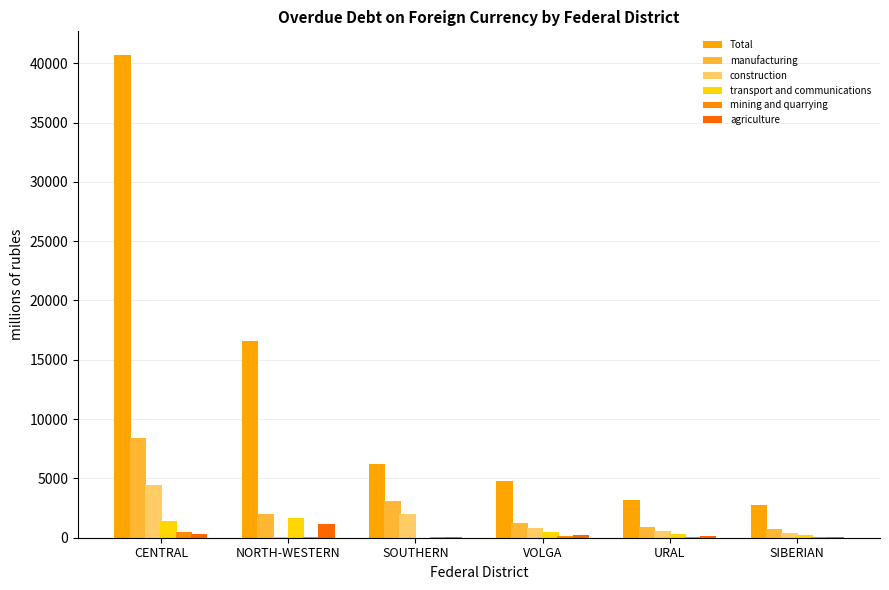

At which label does mining and quarrying reach its peak?

CENTRAL